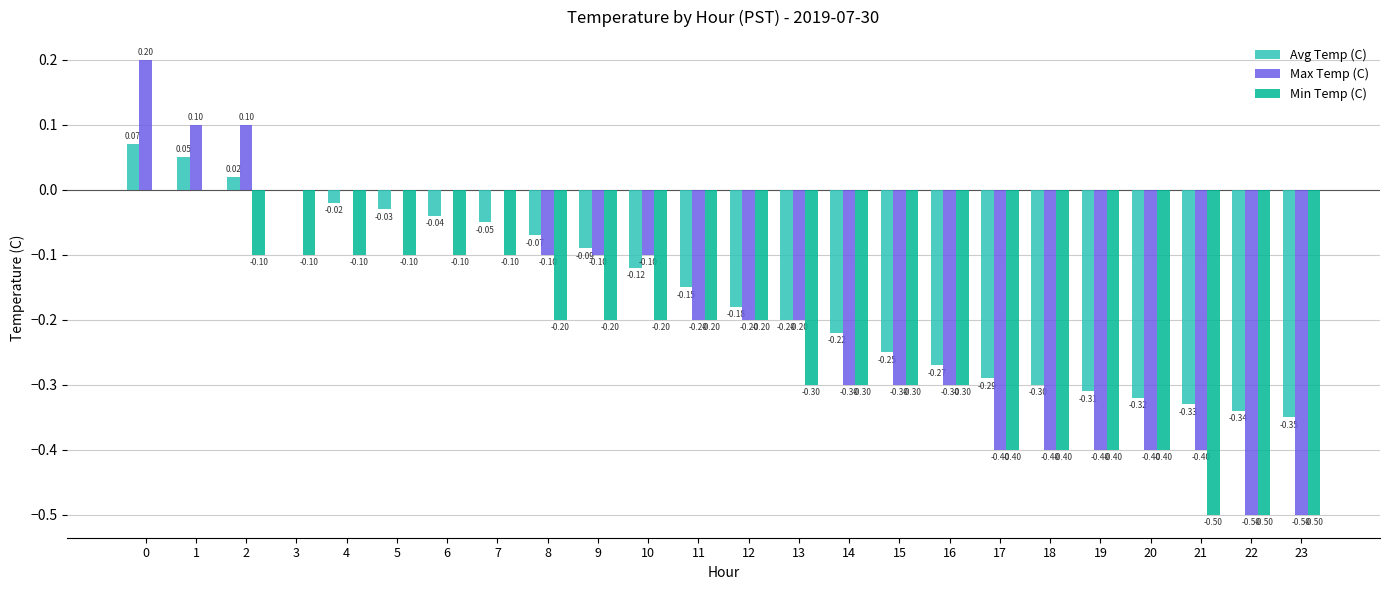

Which series changed the most between 18 and 21?

Min Temp (C)